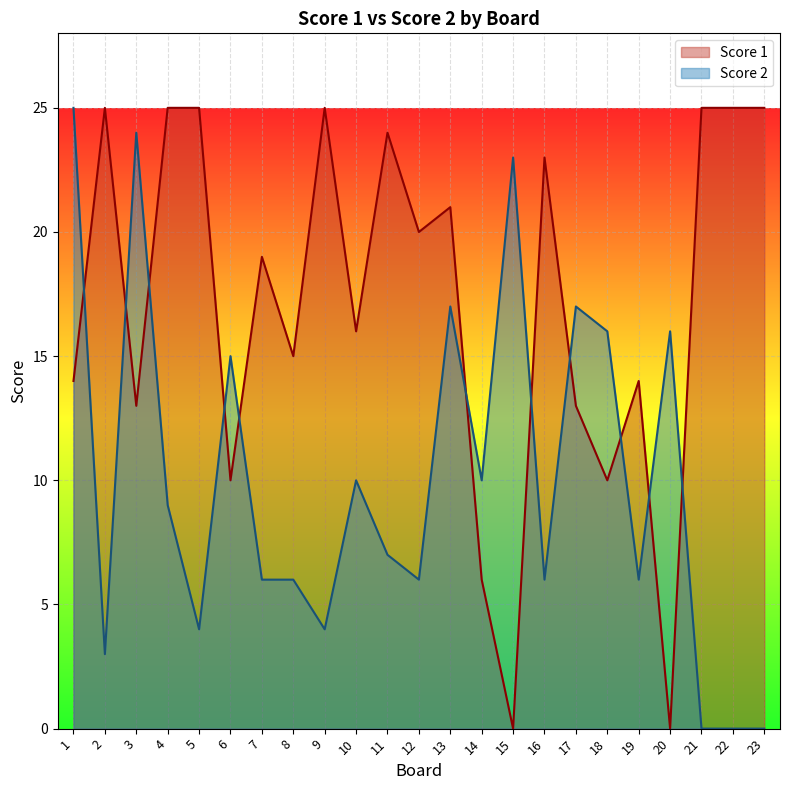

What is the sum of the Score 1 values at 9 and 12?

45